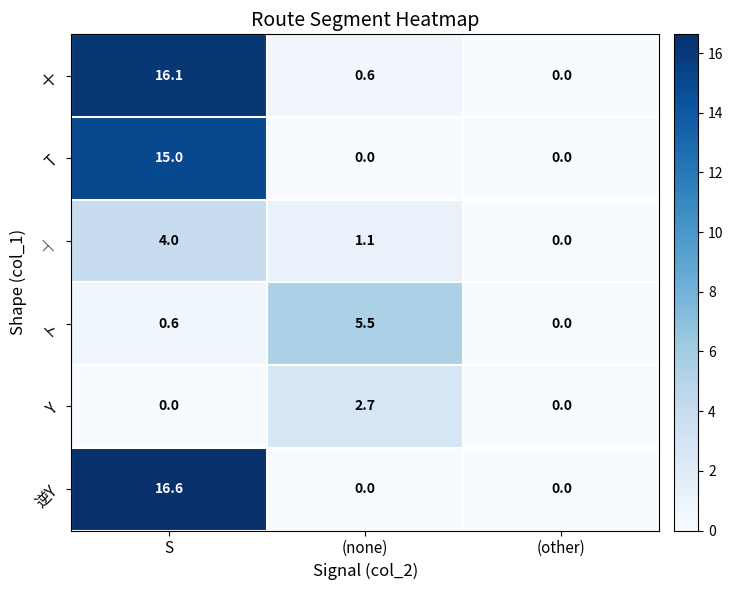

Is it true that ト equals 1.0 at S?

False